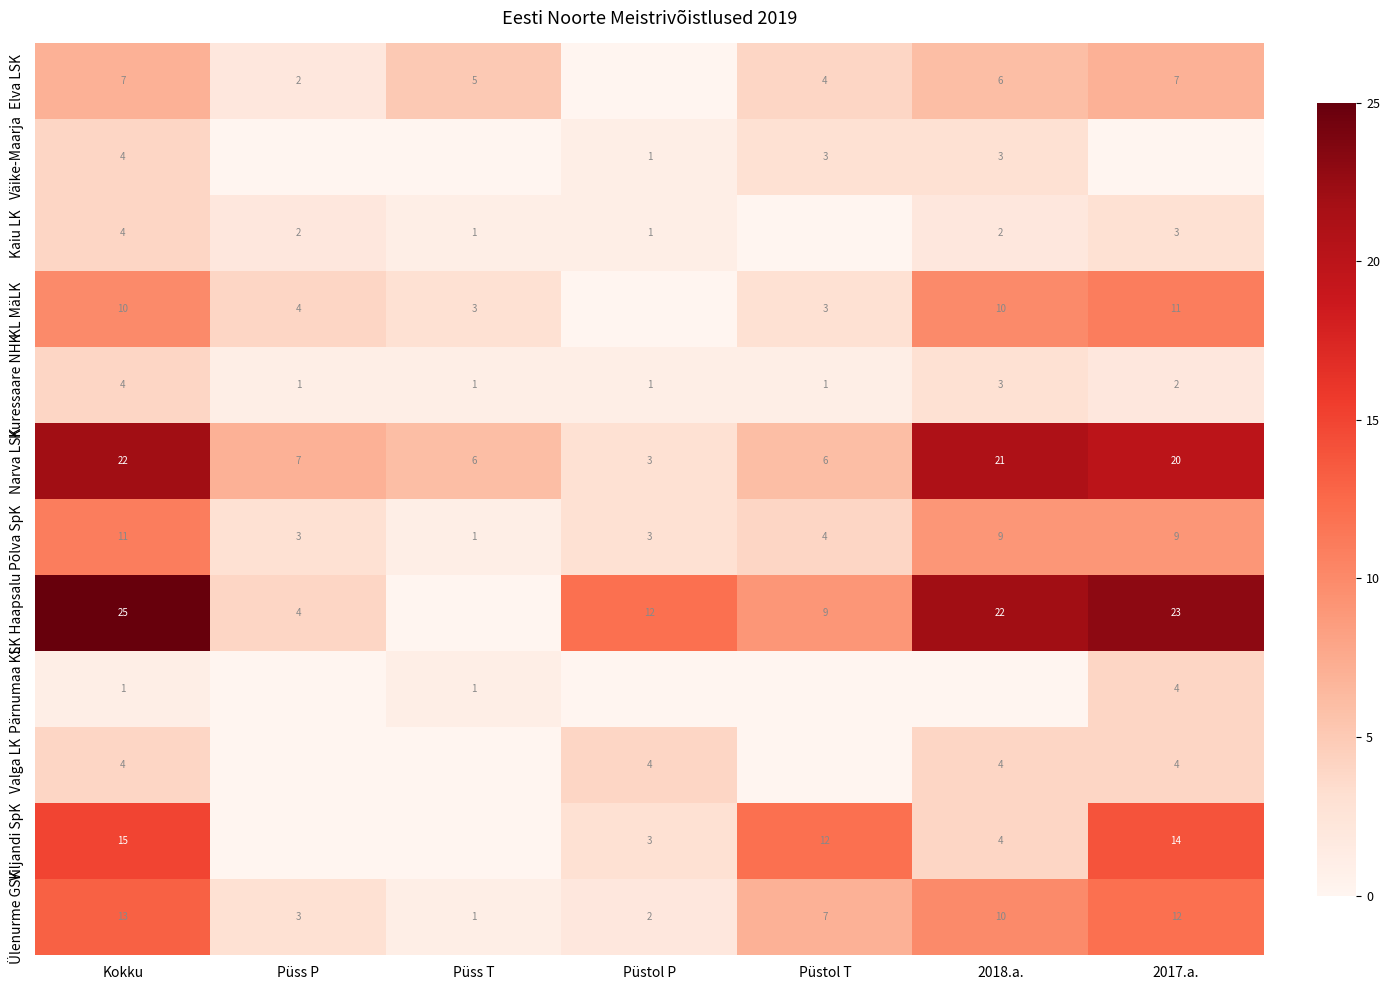

Is it true that Elva LSK equals 12 at 2017.a.?

False